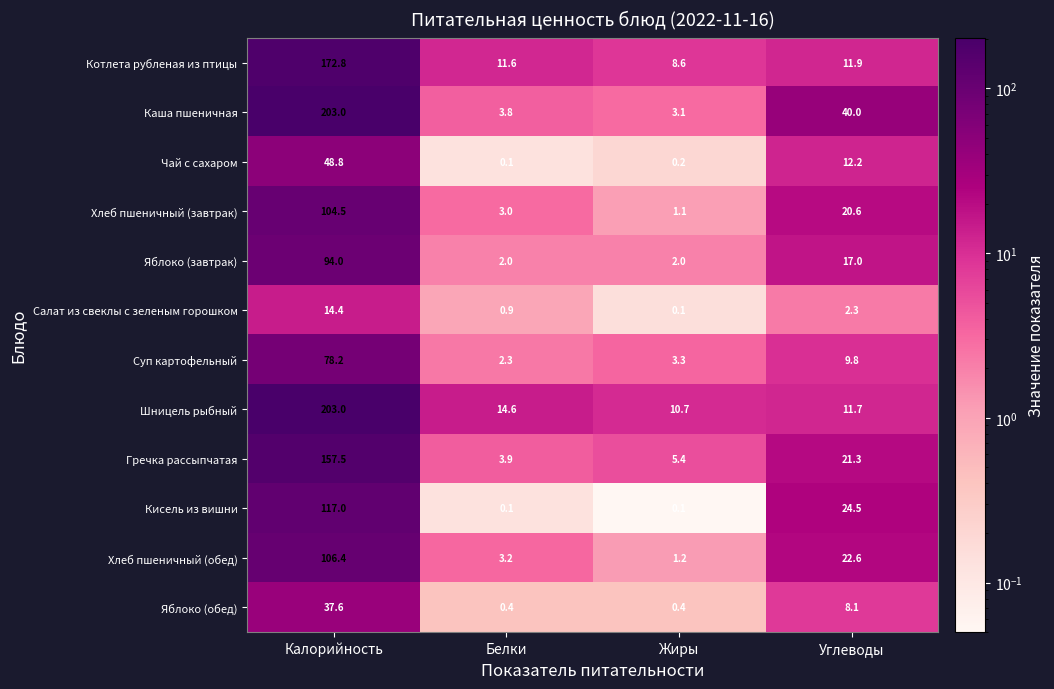

What is the difference between the maximum and minimum values in the Суп картофельный series?

75.9